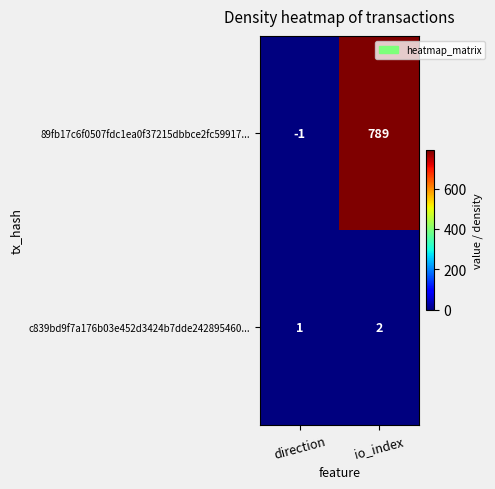

Which category has the highest value across all series?

io_index